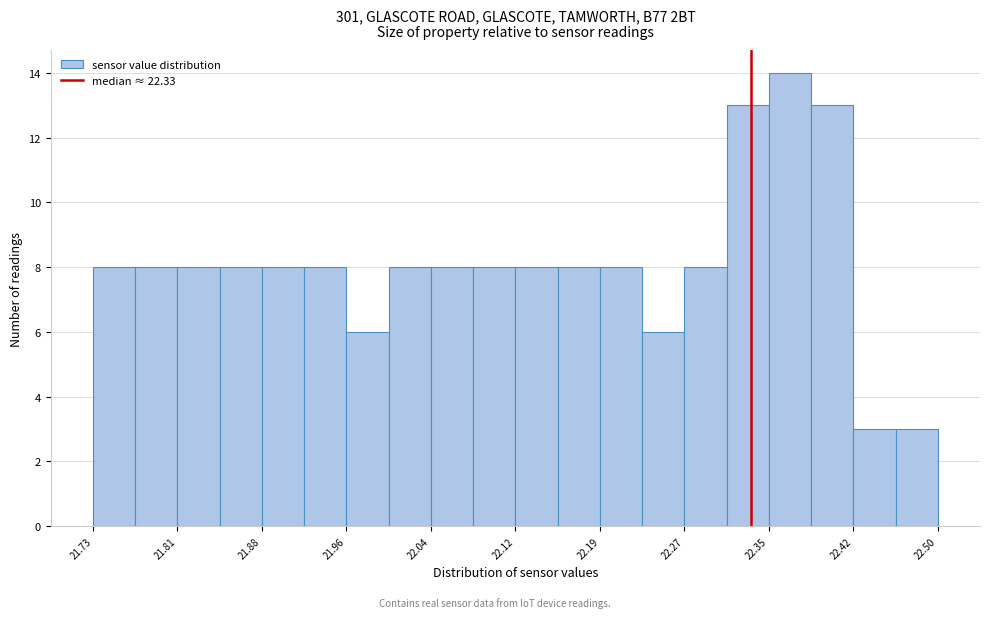

Around what value on the x-axis is the tallest bar? Give the approximate position of its centre, as read against the axis.

22.37